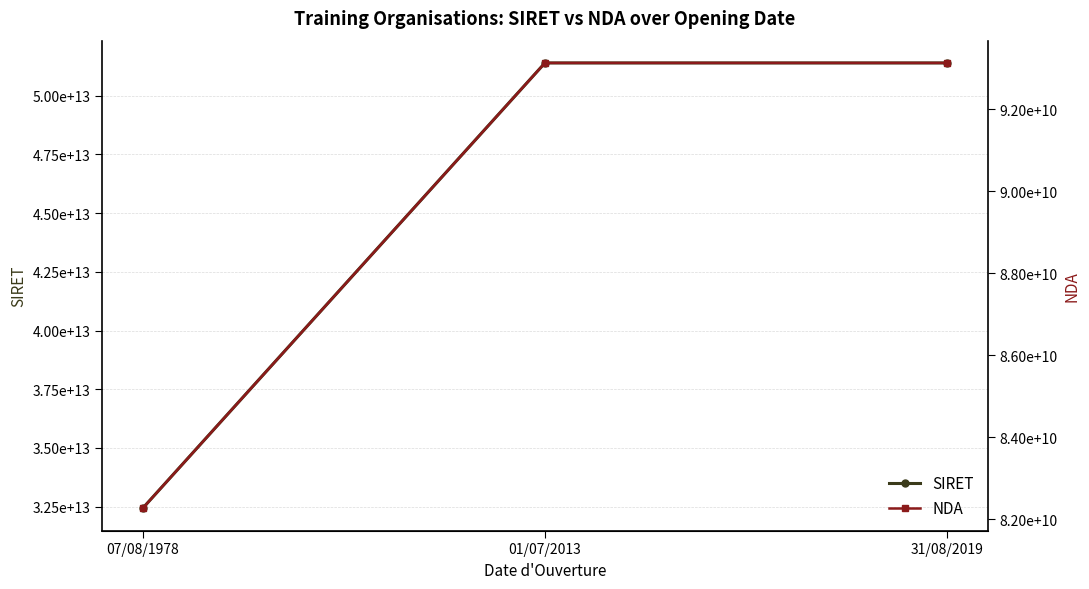

What is the lowest value of the SIRET series?

32424993700016